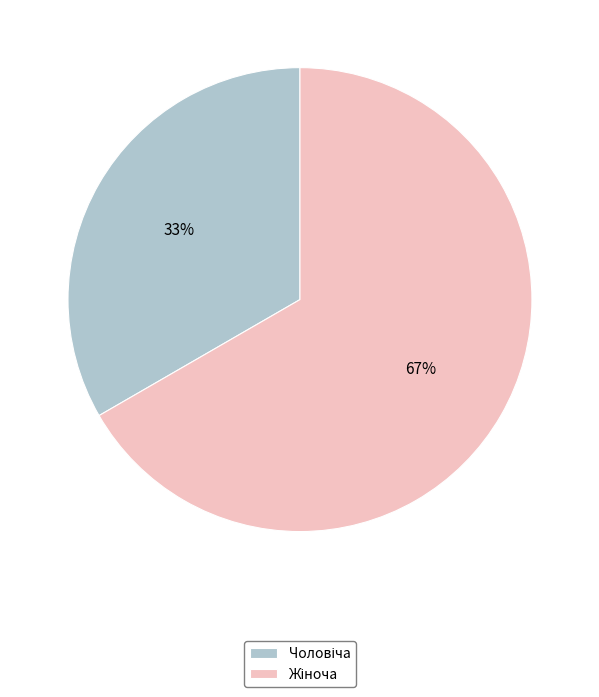

Does any single category account for the majority?

Yes